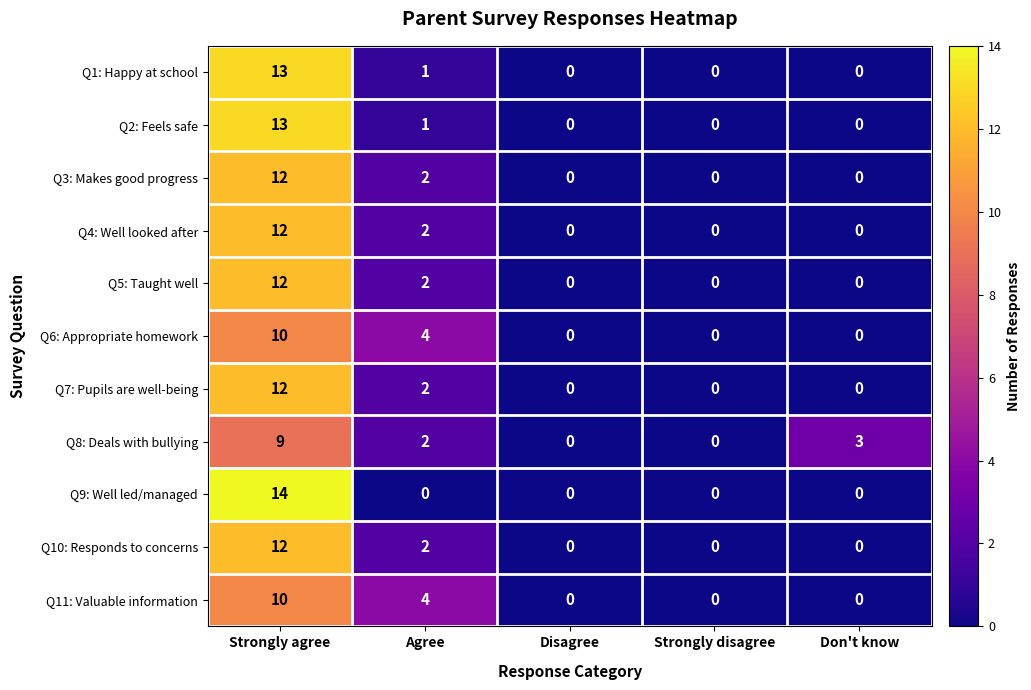

The Q10: Responds to concerns series shows 0 at Disagree. True or false?

True